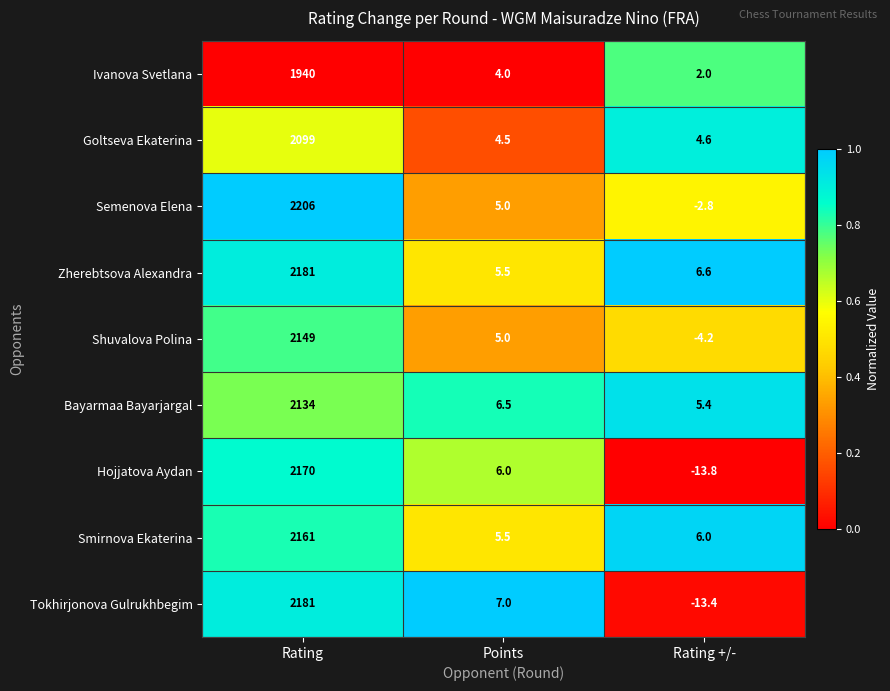

How many data points does each series have?

3